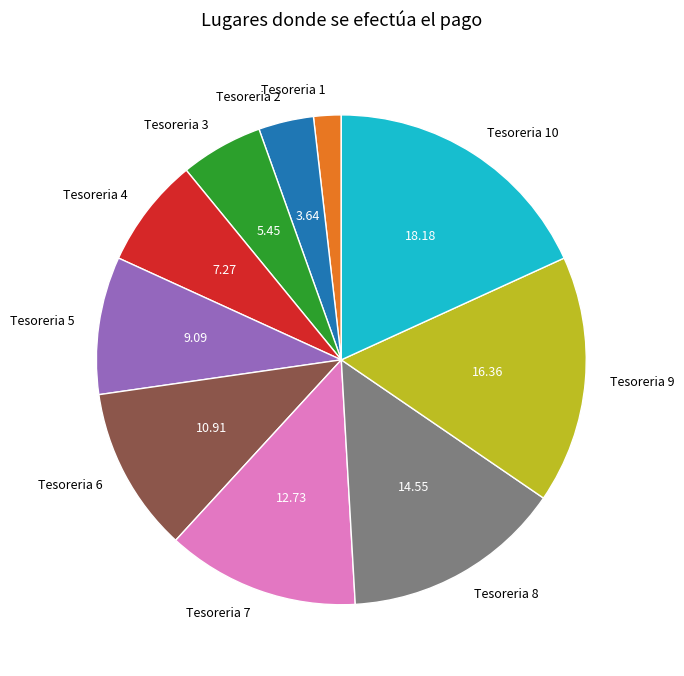

Do Tesoreria 9 and Tesoreria 8 together represent more than half of the pie?

No